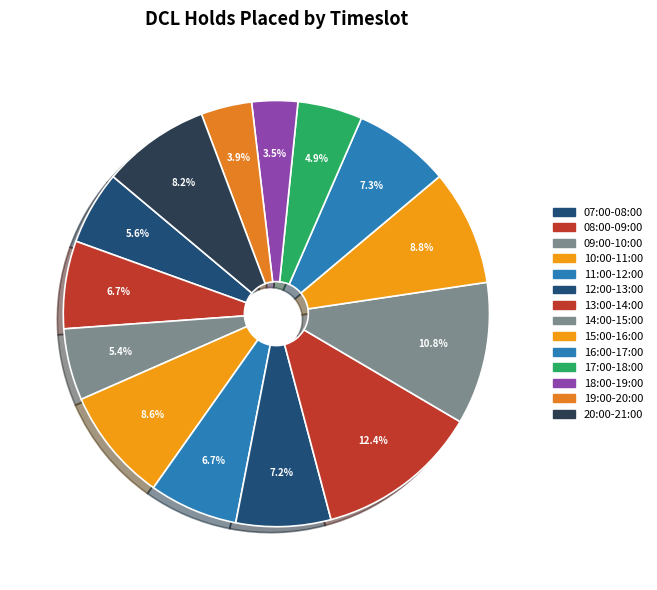

To the nearest percent, what is the average slice percentage?

7%